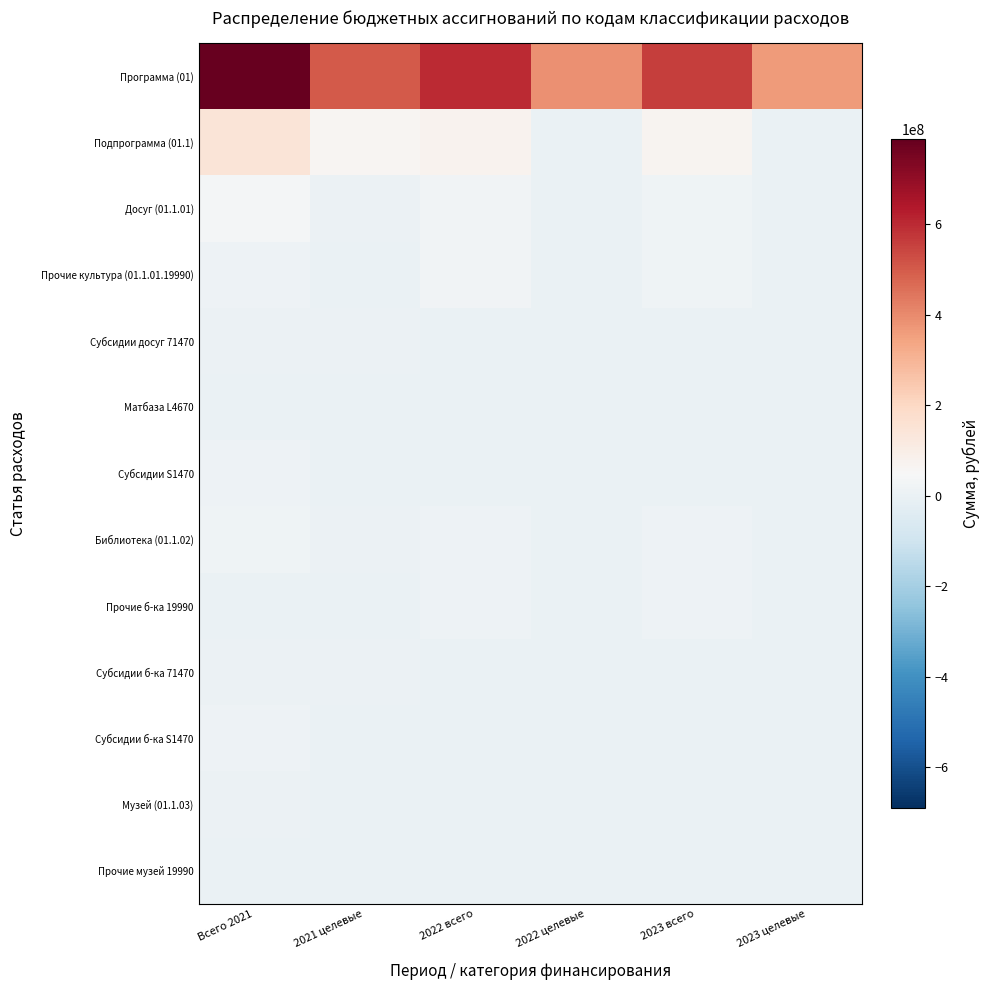

Which label corresponds to the smallest value in the chart?

2022 целевые